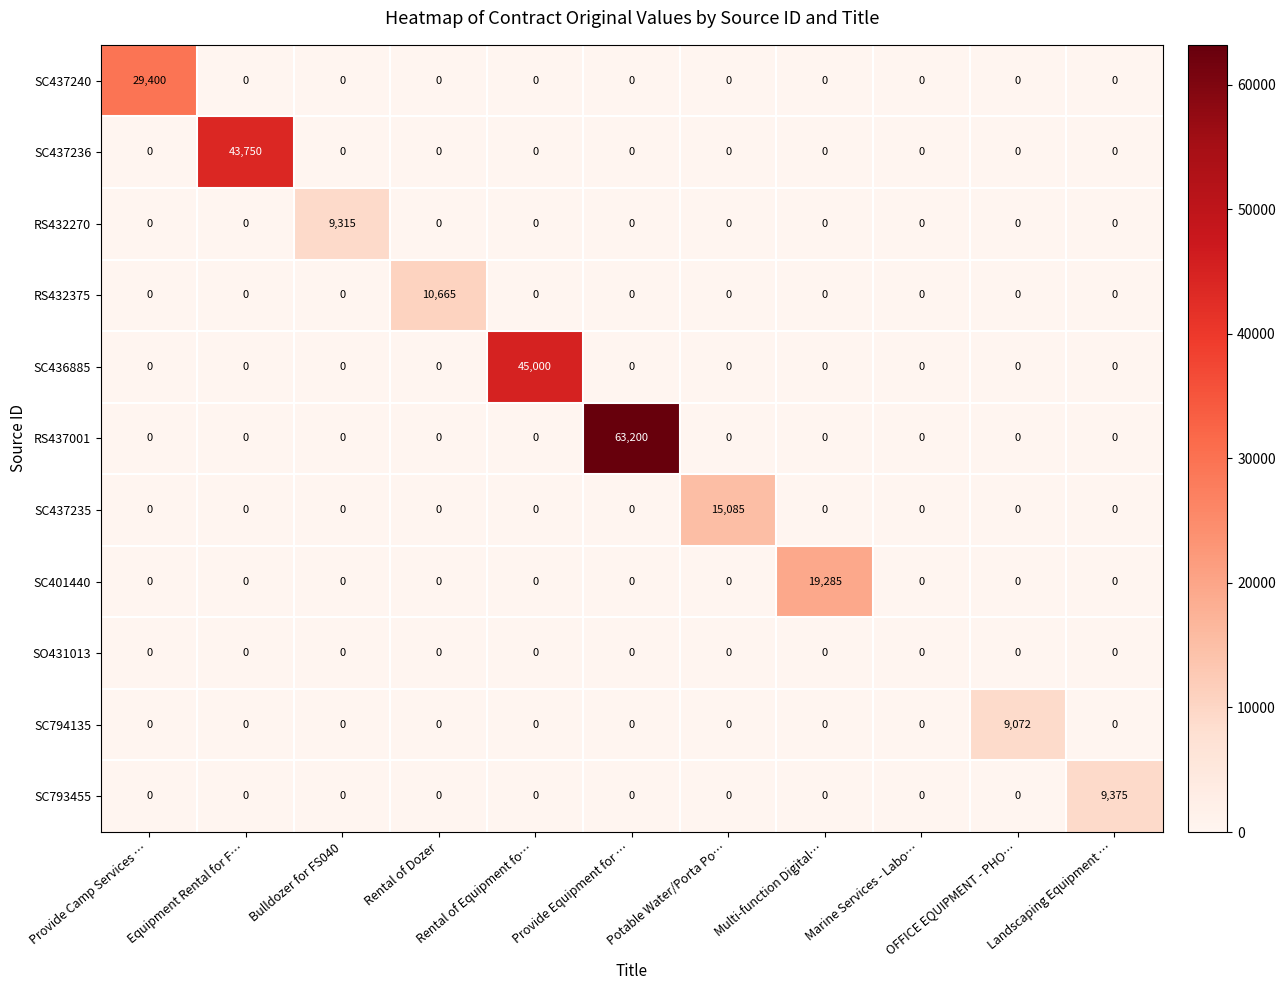

Which series has the largest range (max minus min)?

RS437001